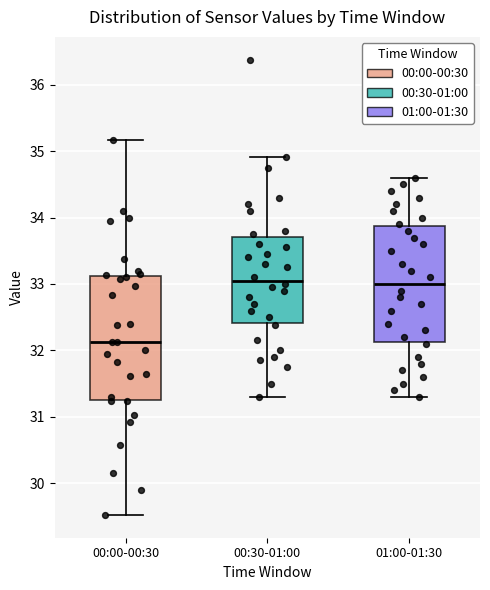

Which box is the tallest, from its lower edge to its upper edge?

00:00-00:30